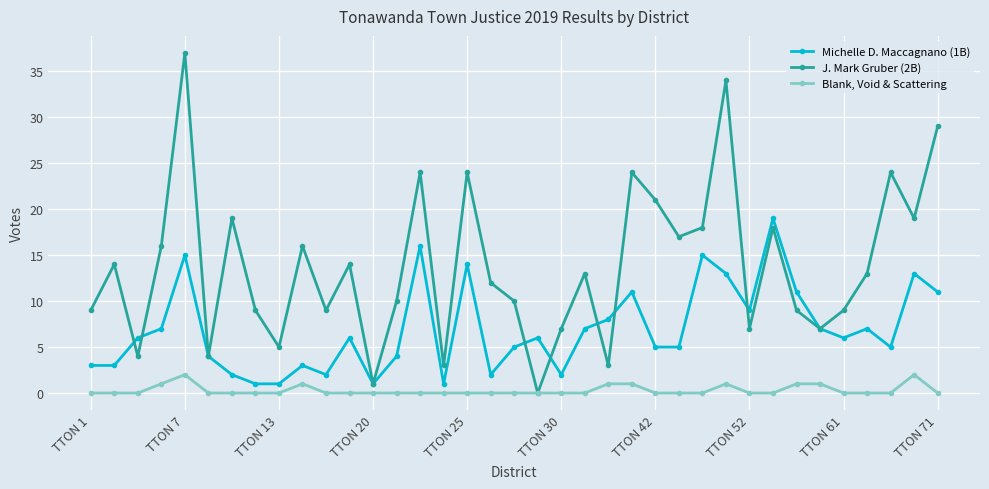

What are all the series names shown in the legend?

Michelle D. Maccagnano (1B), J. Mark Gruber (2B), Blank, Void & Scattering